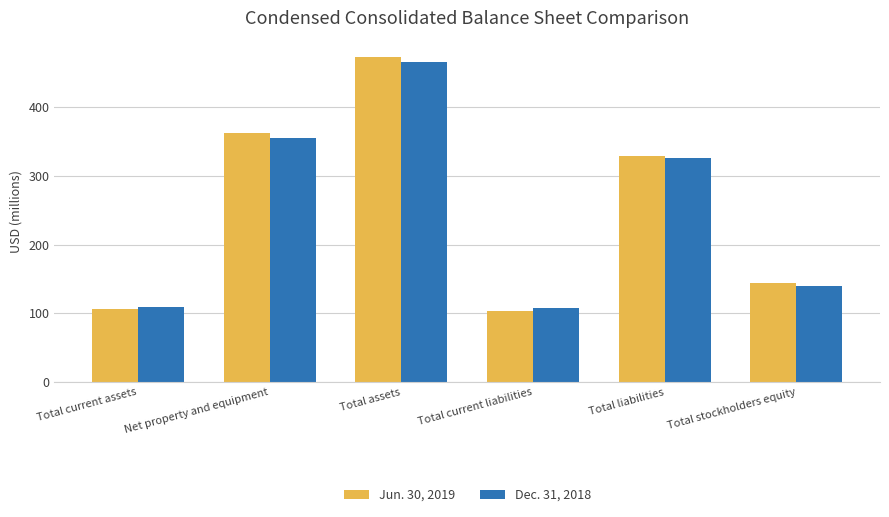

How many bars are there in total?

12